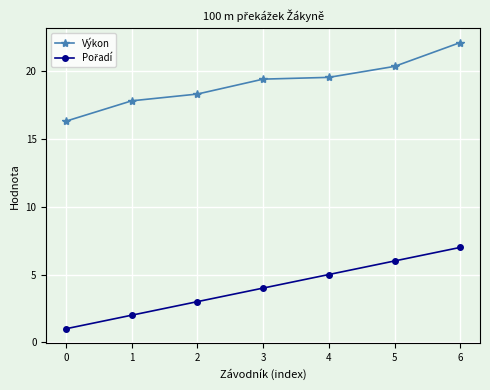

What is the spread (max minus min) of values at 4?

14.5